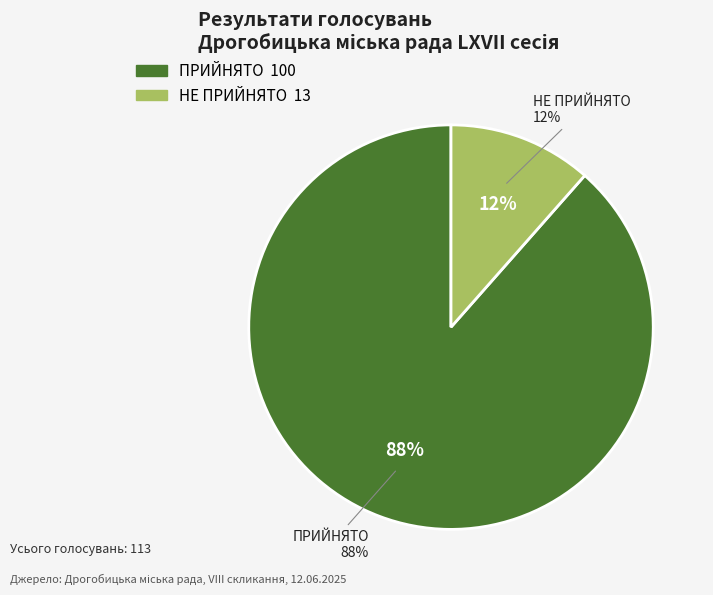

What is the smallest slice in the pie chart?

НЕ ПРИЙНЯТО